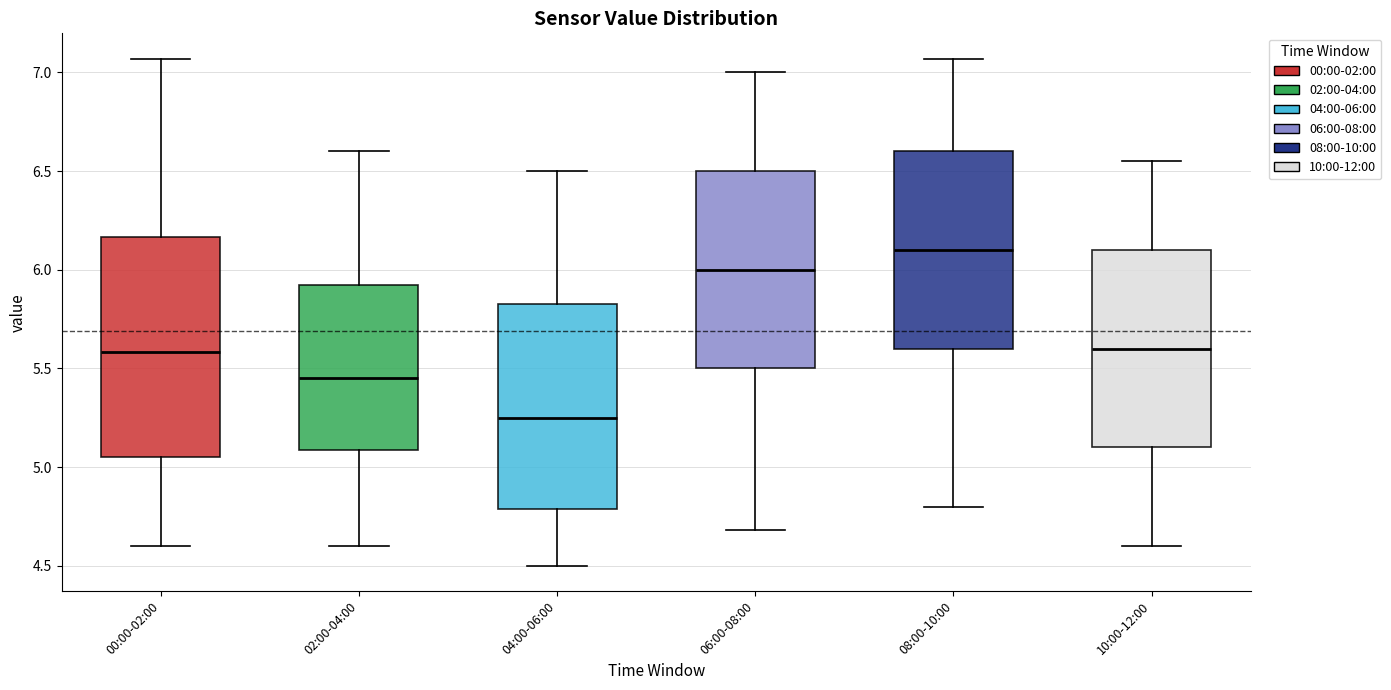

Which box is the tallest, from its lower edge to its upper edge?

00:00-02:00